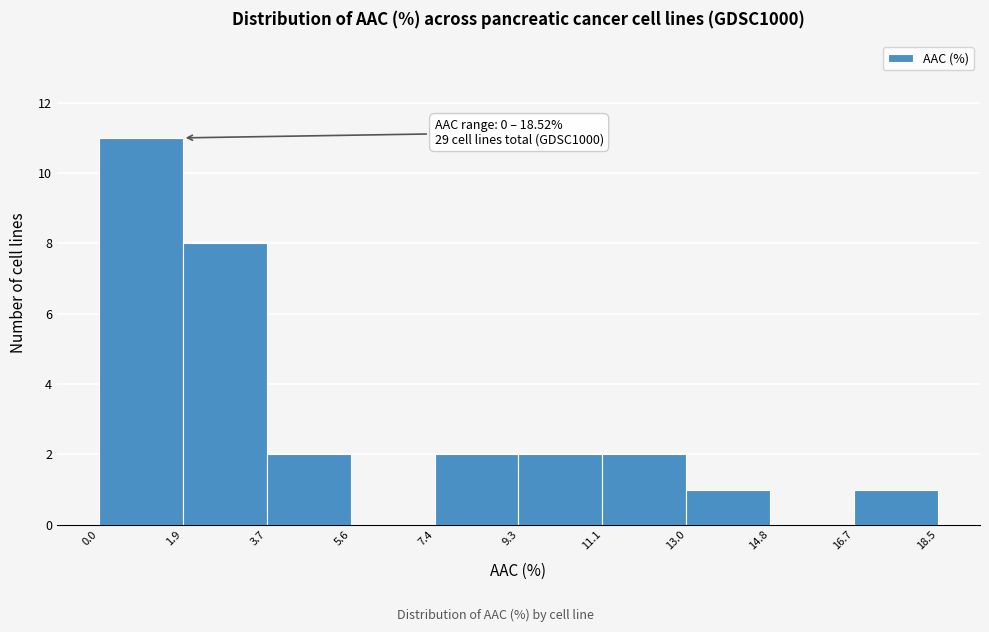

Which range on the x-axis has the tallest bar?

0.0 to 1.9